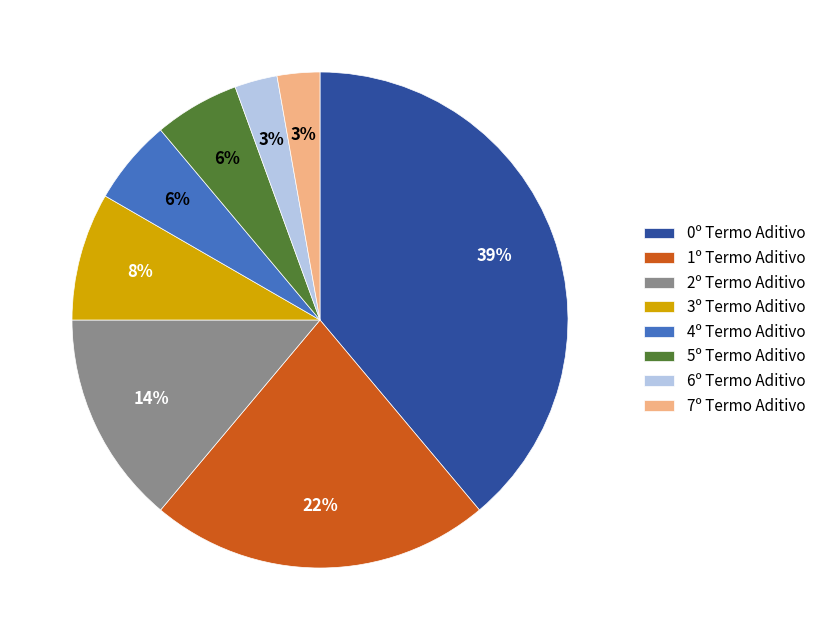

Do 7º Termo Aditivo and 3º Termo Aditivo together represent more than half of the pie?

No